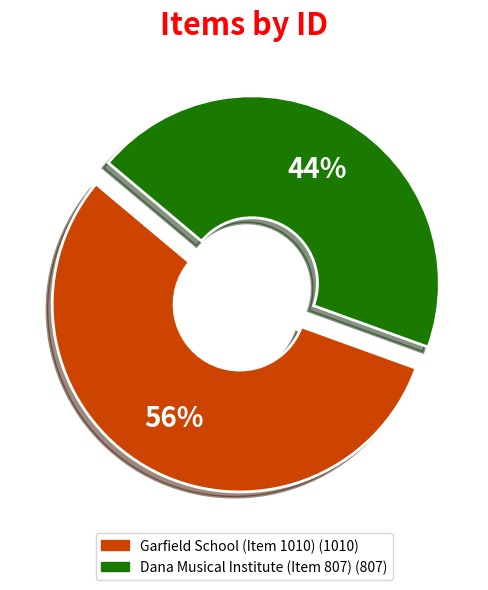

Does Garfield School (Item 1010) represent more than half of the total?

Yes